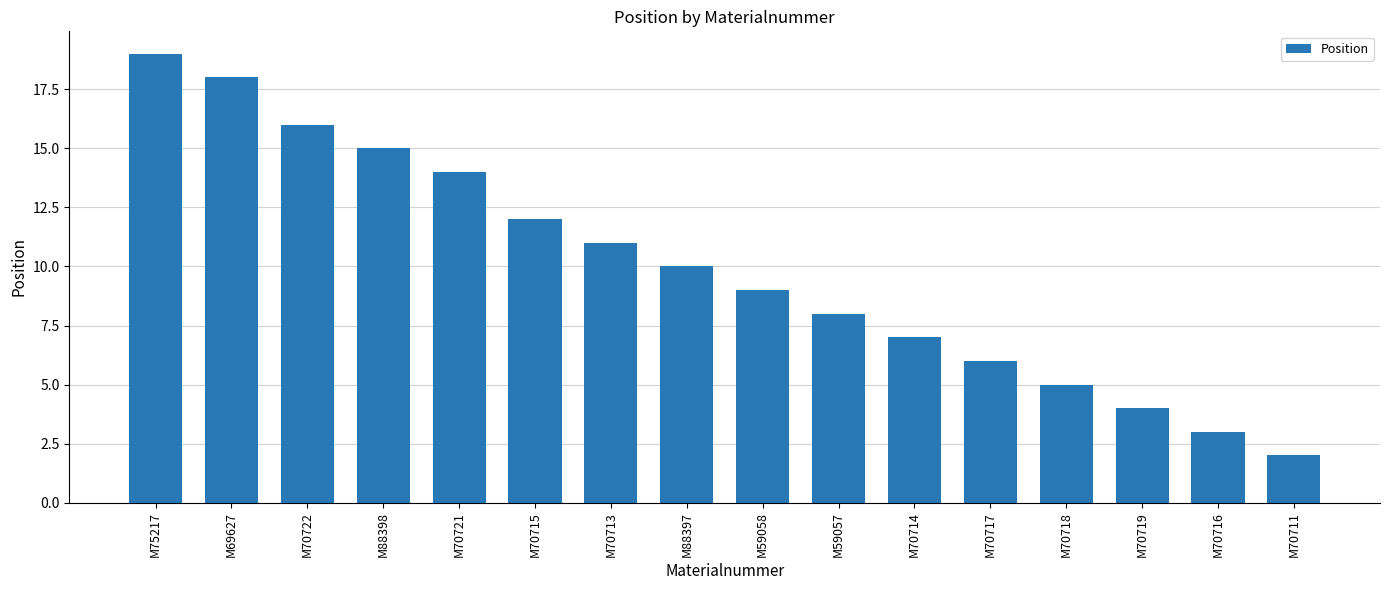

What is the maximum value shown in the chart?

19